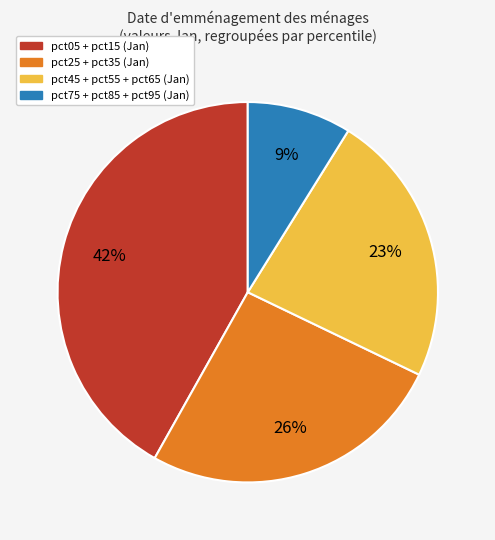

Is there any slice that represents more than half of the pie?

No